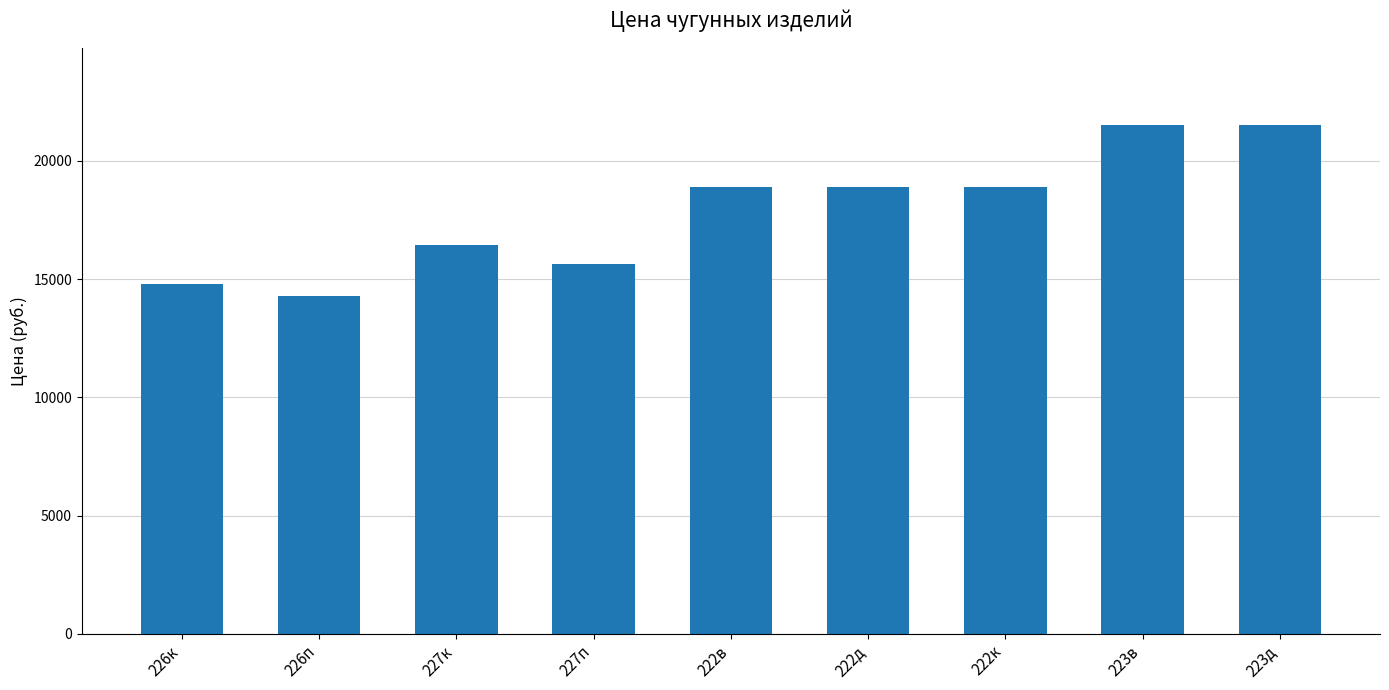

Approximately how many times larger is the value at 223д compared to 222в?

1.1